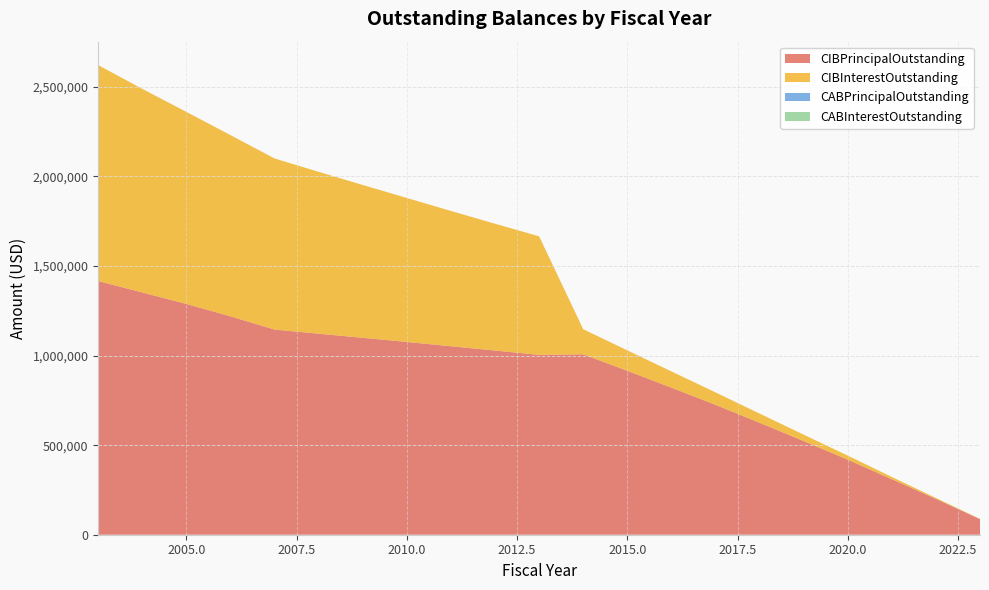

Reading left to right, transcribe all the data shown in this chart.

CIBPrincipalOutstanding: 2003=1416000.0	2004=1352000.0	2005=1288000.0	2006=1219000.0	2007=1145000.0	2008=1122000.0	2009=1099000.0	2010=1076000.0	2011=1052000.0	2012=1028000.0	2013=1004000.0	2014=1007000.0	2015=915000.0	2016=821000.0	2017=725000.0	2018=625000.0	2019=523000.0	2020=419000.0	2021=310000.0	2022=200000.0	2023=87000.0
CIBInterestOutstanding: 2003=1205035.0	2004=1136485.0	2005=1071895.0	2006=1011310.0	2007=955080.0	2008=903555.0	2009=853065.0	2010=803610.0	2011=755190.0	2012=707850.0	2013=661590.0	2014=140054.9	2015=114089.1	2016=90586.5	2017=69627.0	2018=51270.7	2019=35591.1	2020=22668.3	2021=12569.0	2022=5380.1	2023=1161.5
CABPrincipalOutstanding: 2003=0.0	2004=0.0	2005=0.0	2006=0.0	2007=0.0	2008=0.0	2009=0.0	2010=0.0	2011=0.0	2012=0.0	2013=0.0	2014=0.0	2015=0.0	2016=0.0	2017=0.0	2018=0.0	2019=0.0	2020=0.0	2021=0.0	2022=0.0	2023=0.0
CABInterestOutstanding: 2003=0.0	2004=0.0	2005=0.0	2006=0.0	2007=0.0	2008=0.0	2009=0.0	2010=0.0	2011=0.0	2012=0.0	2013=0.0	2014=0.0	2015=0.0	2016=0.0	2017=0.0	2018=0.0	2019=0.0	2020=0.0	2021=0.0	2022=0.0	2023=0.0